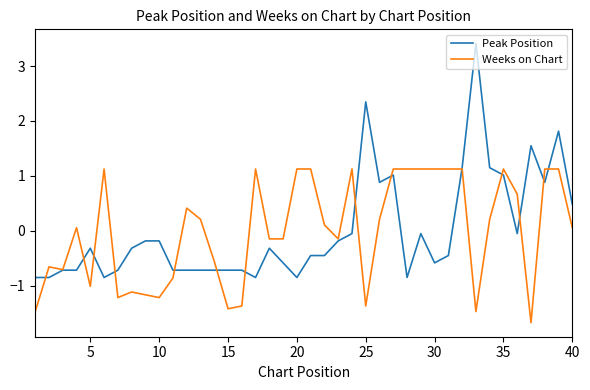

How many lines are shown in the chart?

2